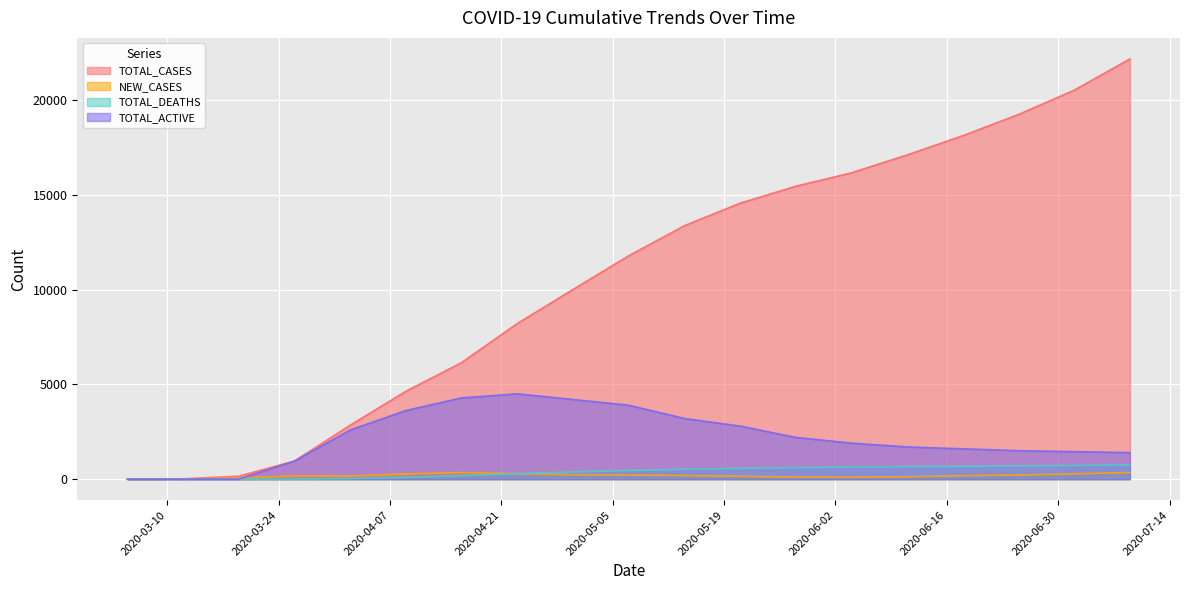

True or false: TOTAL_DEATHS has more than 1 points higher than both neighbors.

False